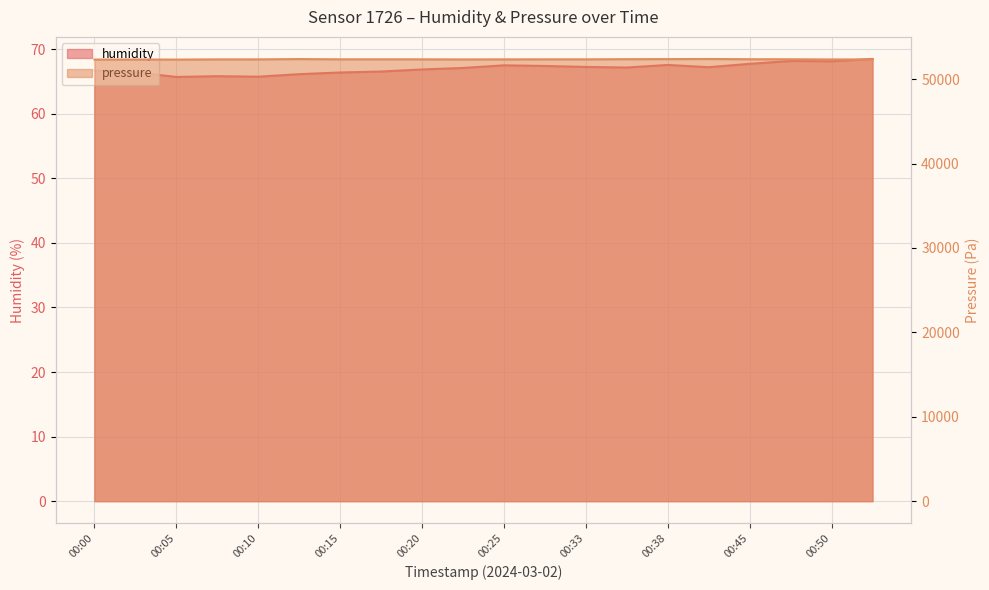

Reading left to right, what are all the values shown in this chart?

humidity: 00:00=66.7	00:03=66.4	00:05=65.7	00:08=65.8	00:10=65.7	00:13=66.1	00:15=66.4	00:18=66.5	00:20=66.8	00:23=67.1	00:25=67.5	00:30=67.4	00:33=67.2	00:35=67.2	00:38=67.5	00:40=67.2	00:45=67.7	00:48=68.2	00:50=68.1	00:53=68.5
pressure: 00:00=52309.7	00:03=52321.6	00:05=52311.7	00:08=52335.5	00:10=52337.4	00:13=52373.1	00:15=52343.4	00:18=52343.4	00:20=52341.4	00:23=52329.5	00:25=52337.4	00:30=52341.4	00:33=52341.4	00:35=52359.2	00:38=52369.1	00:40=52381.0	00:45=52353.3	00:48=52349.3	00:50=52327.5	00:53=52329.5